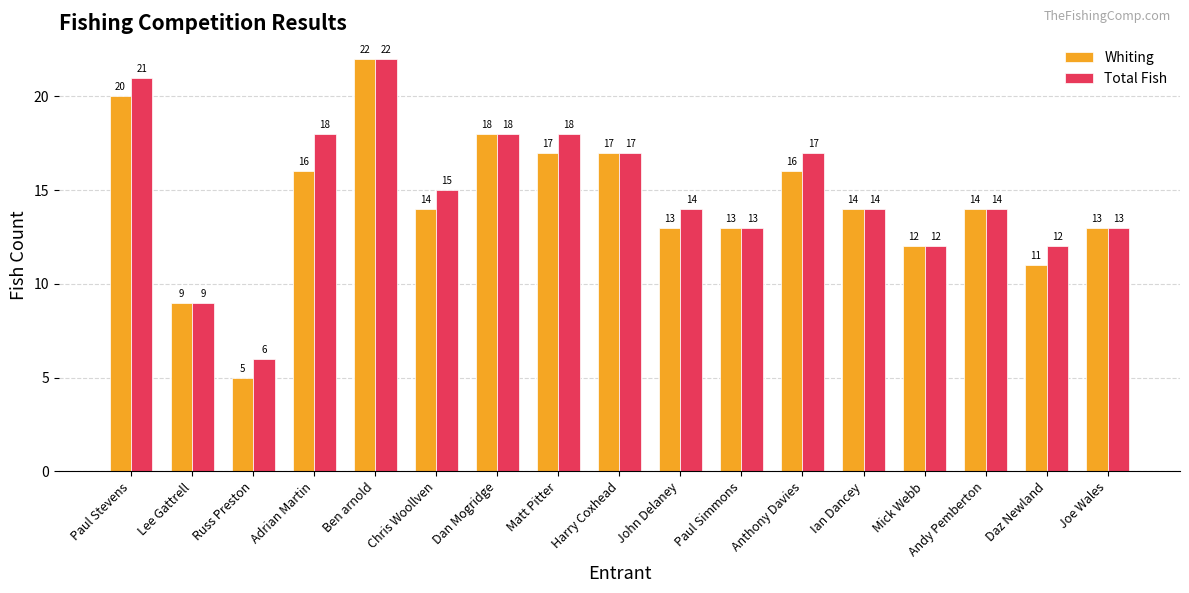

What are all the series names shown in the legend?

Whiting, Total Fish